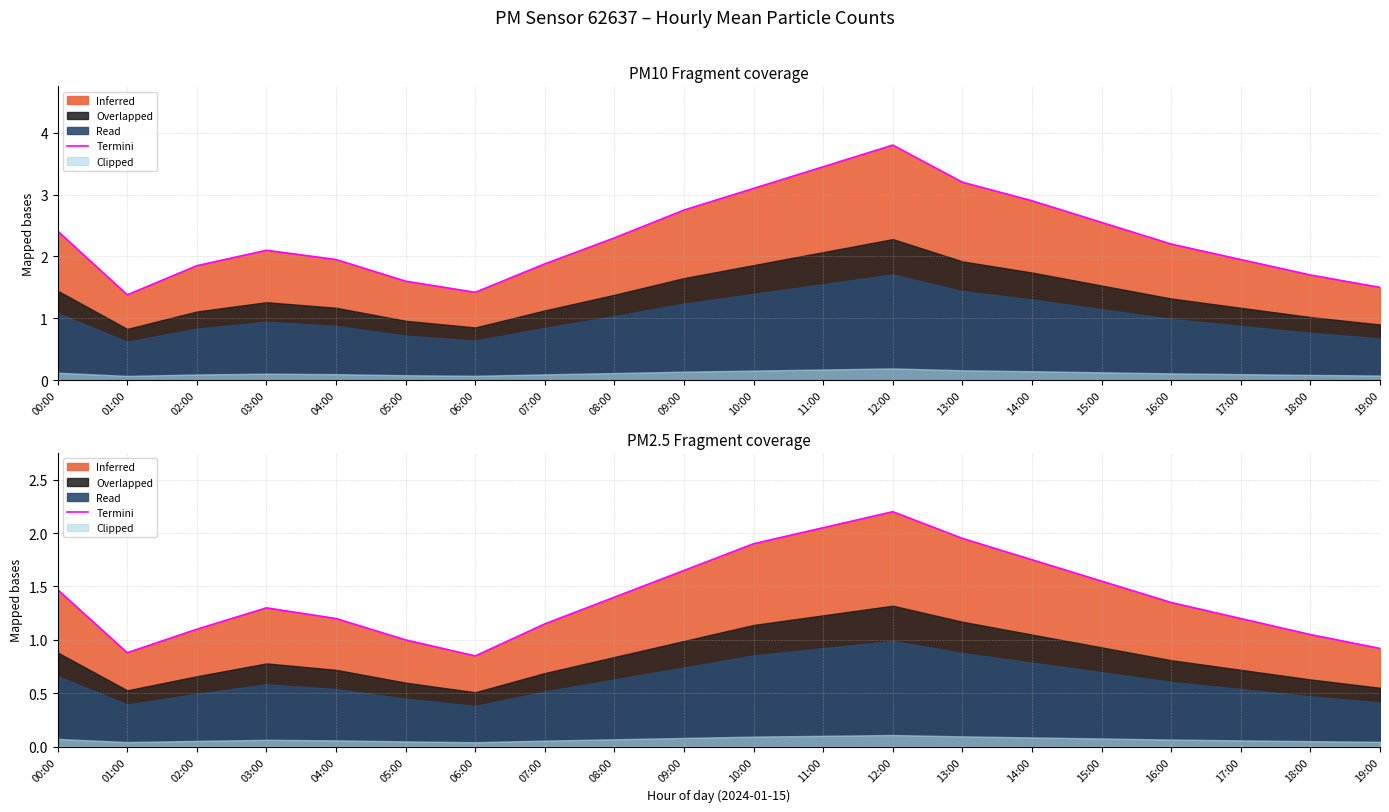

At which label does the data first exceed 1?

00:00